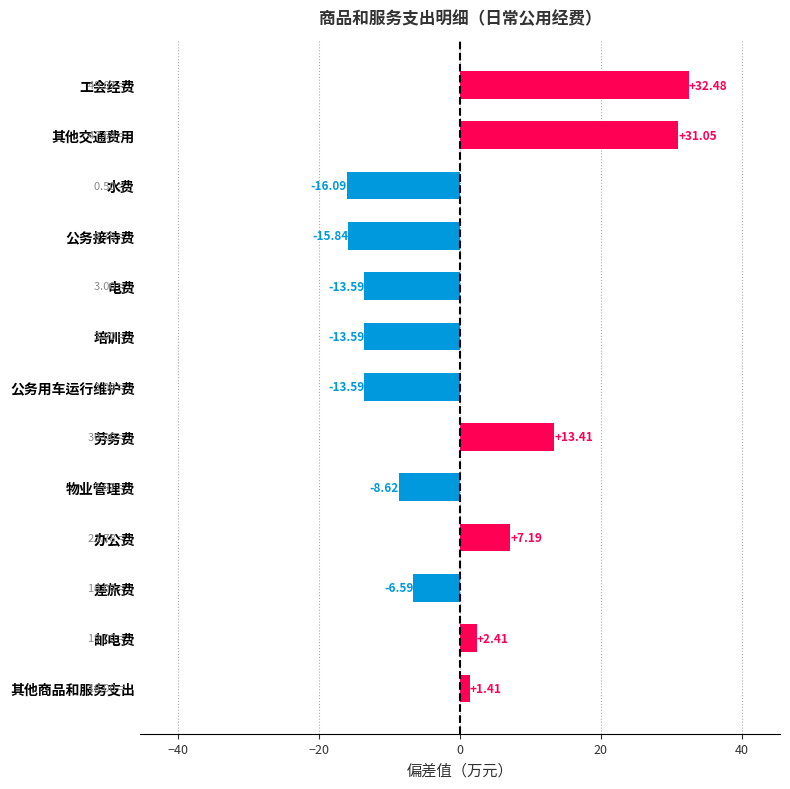

At which label is the value closest to 8?

办公费